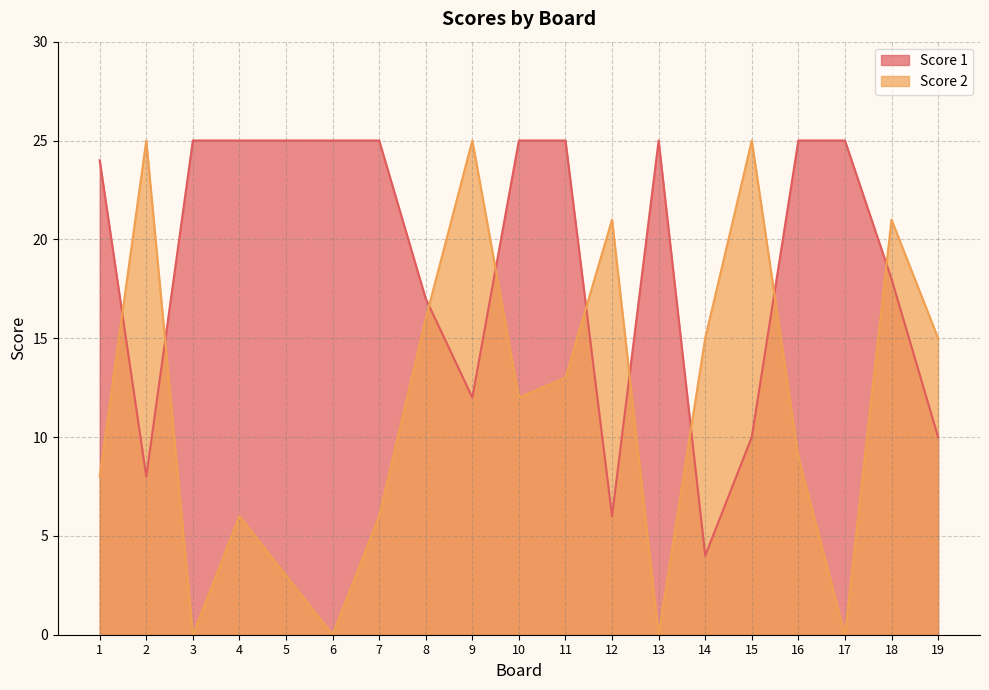

What is the value of the Score 2 point at the 11th from the left?

13